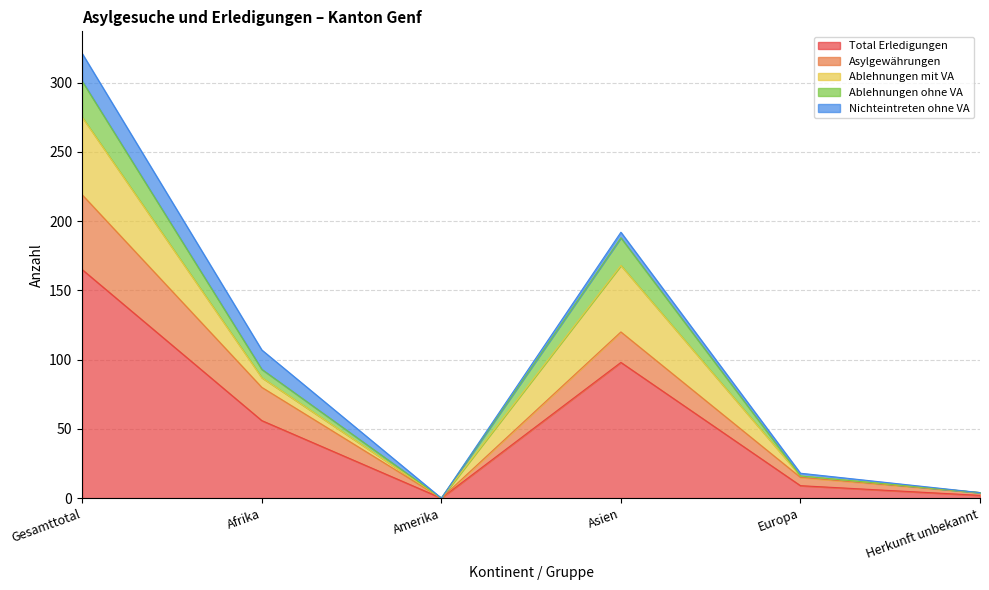

What is the average value of the Total Erledigungen series?

55